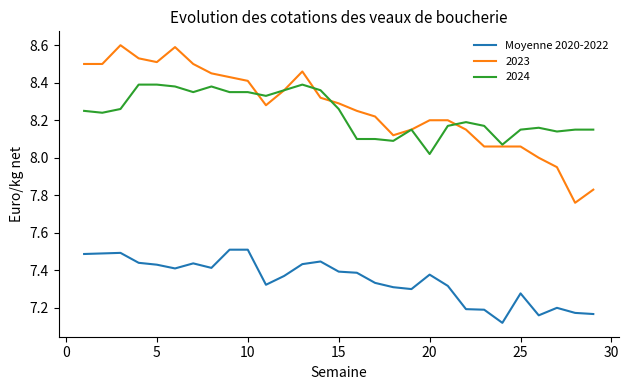

Rank the series by their maximum value, from highest to lowest.

2023, 2024, Moyenne 2020-2022